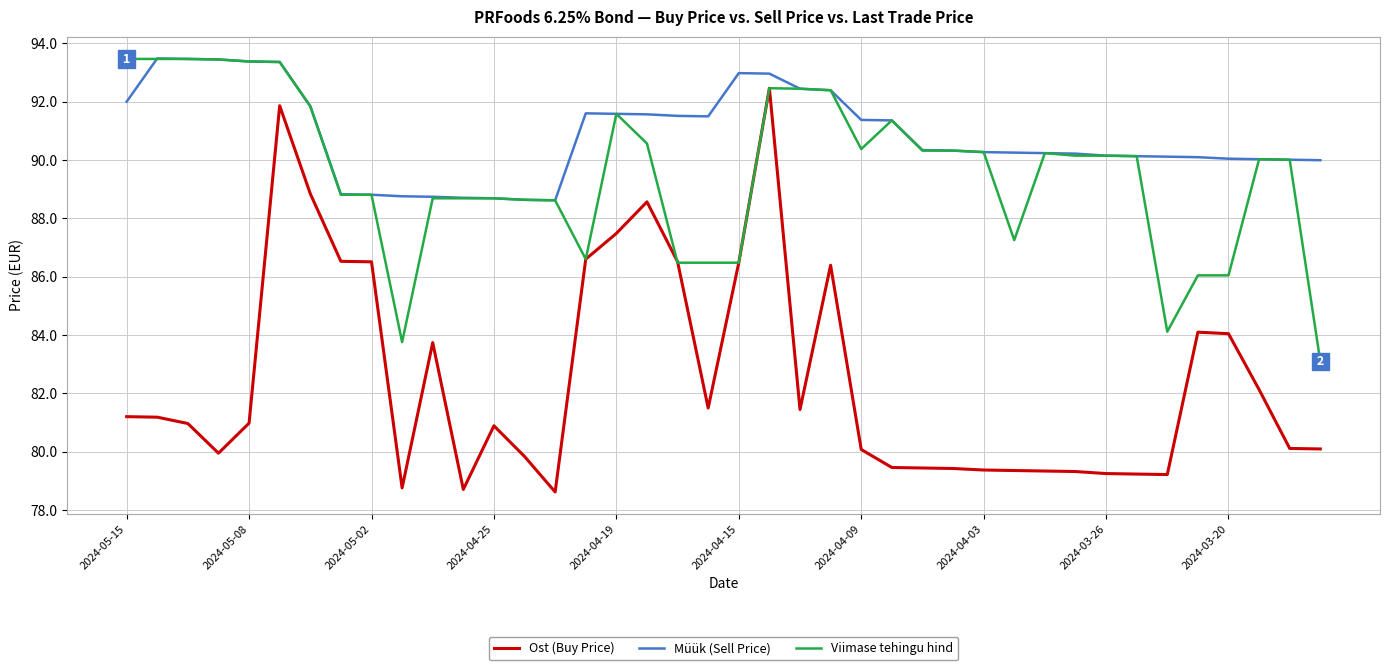

True or false: Ost (Buy Price) and Müük (Sell Price) cross at least once.

False